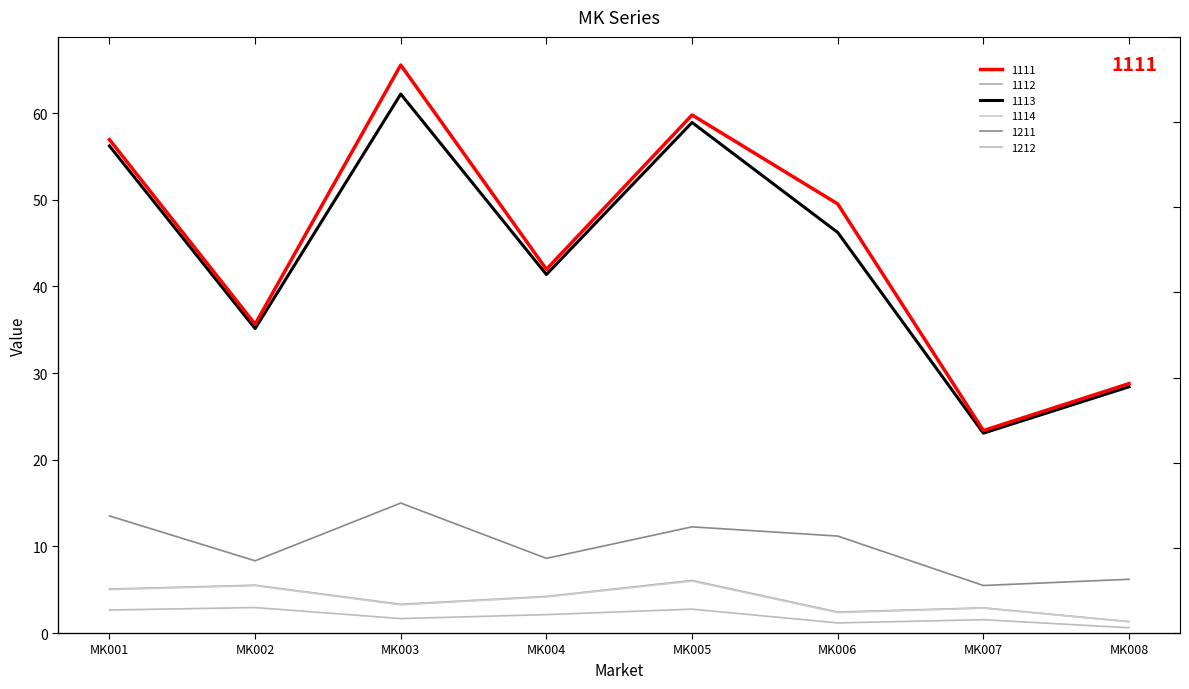

At how many categories does at least one series exceed 62?

1